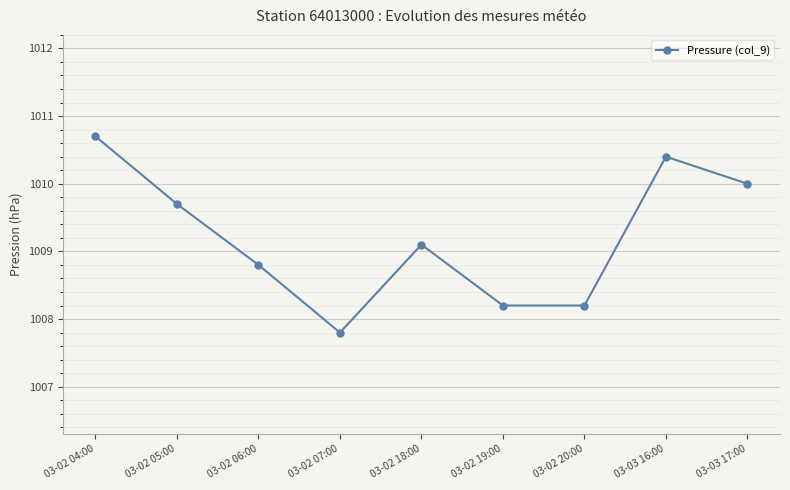

Count the number of categories in the chart.

9